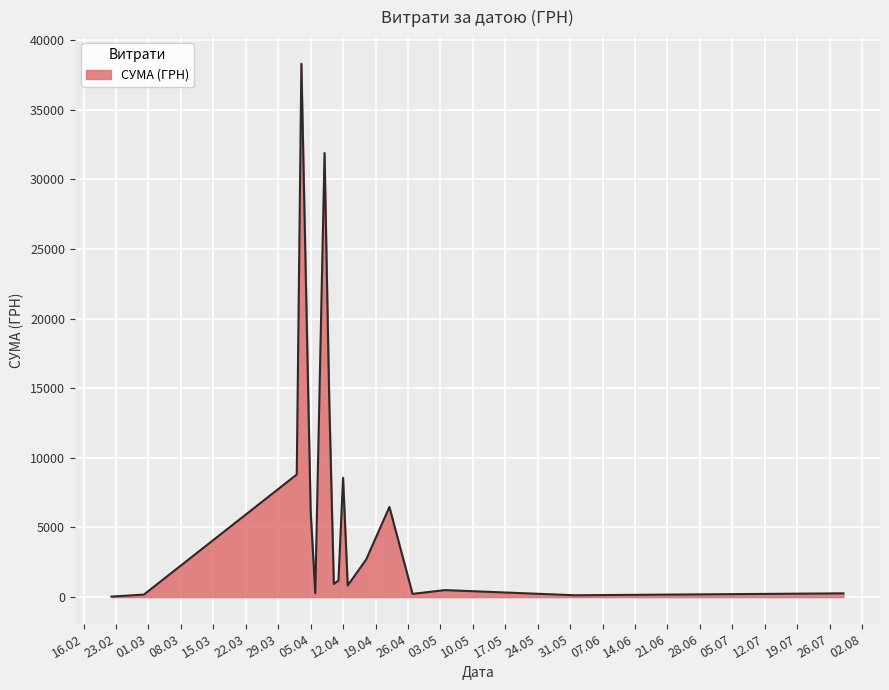

What is the maximum value shown in the chart?

38303.0